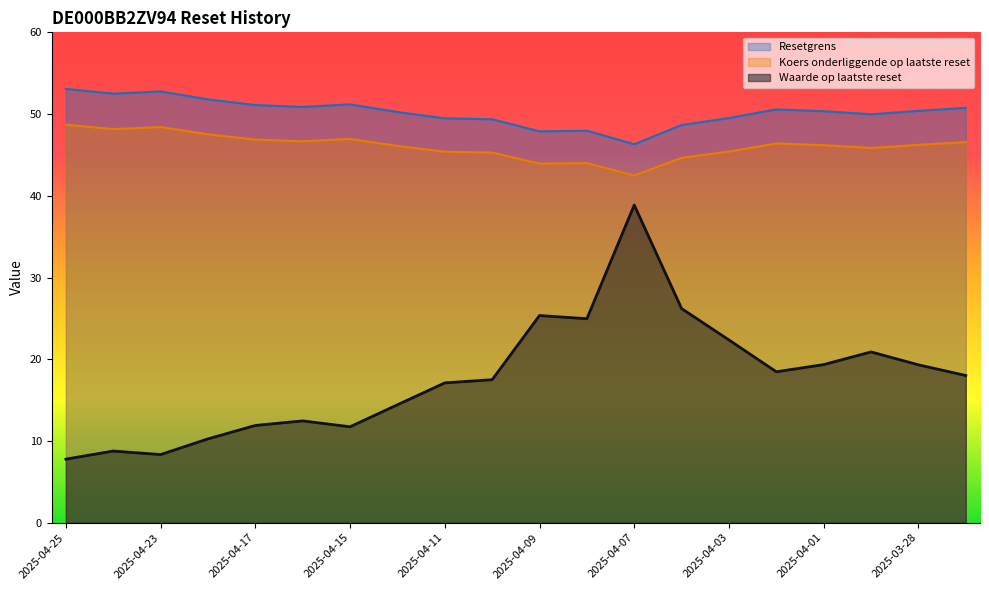

What is the maximum value for Koers onderliggende op laatste reset?

48.7